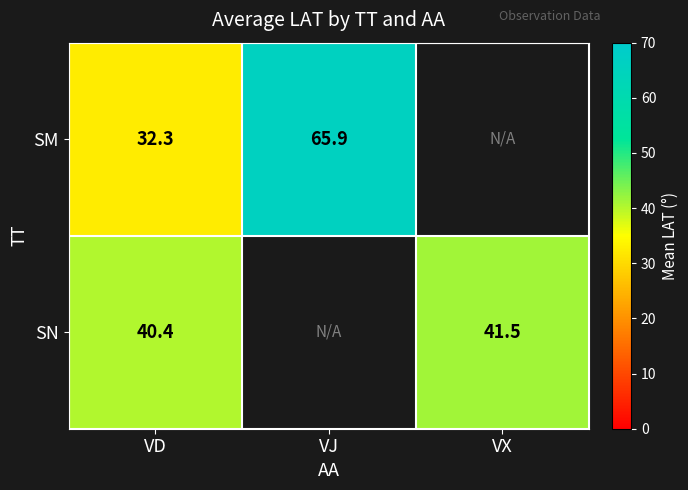

Is the value of SN at VD greater than the value of SM at VJ?

No